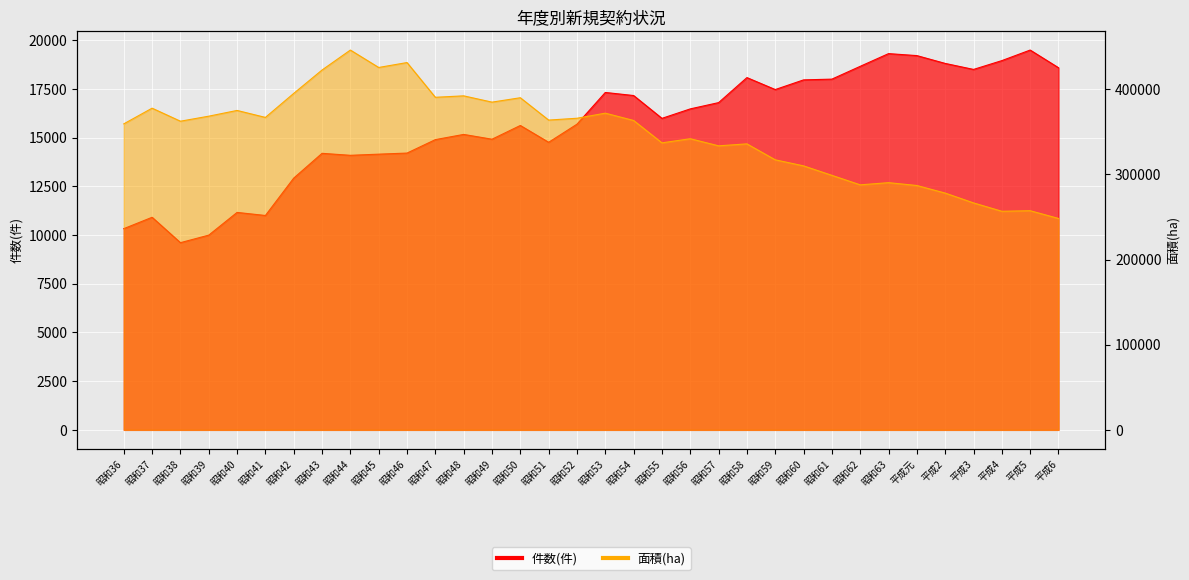

List the series in order of their peak value, highest first.

面積(ha), 件数(件)